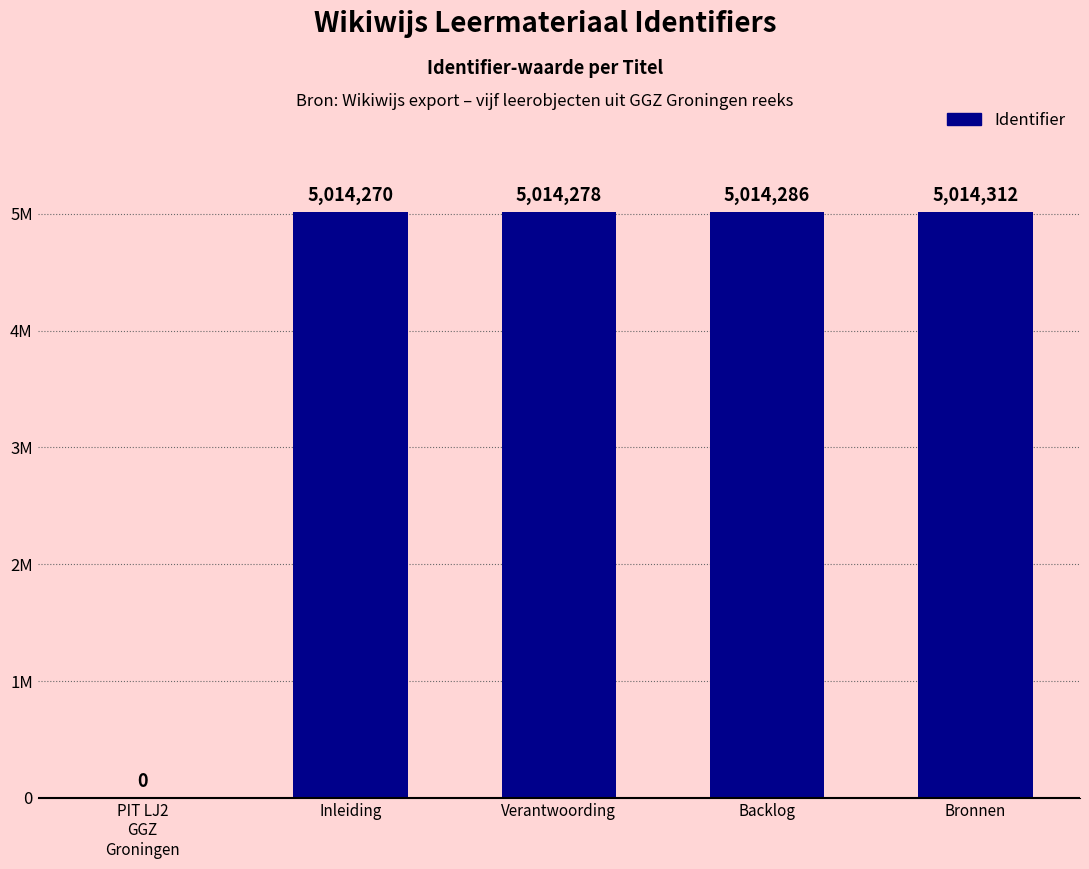

Approximately how many times larger is the value at Bronnen compared to Backlog?

1.0